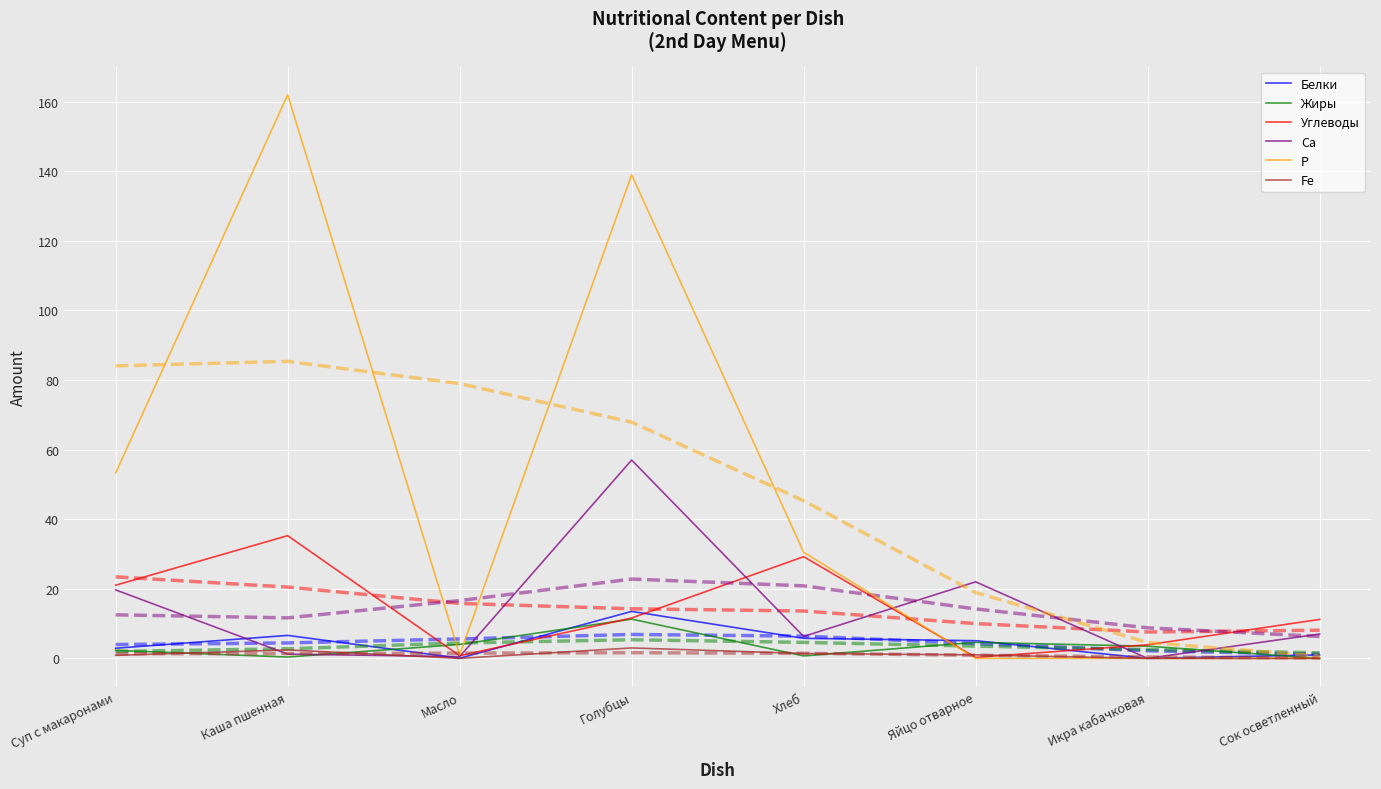

True or false: Fe and Белки intersect in this chart.

False